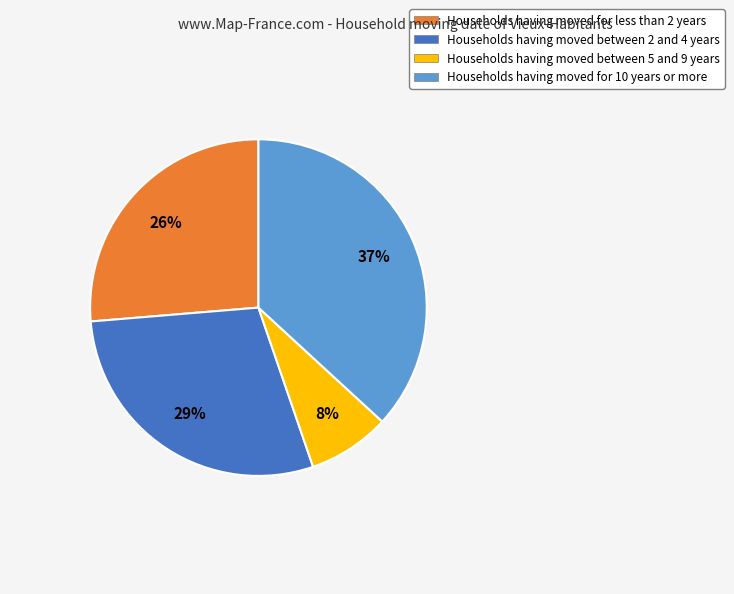

Which slice is the largest?

Households having moved for 10 years or more